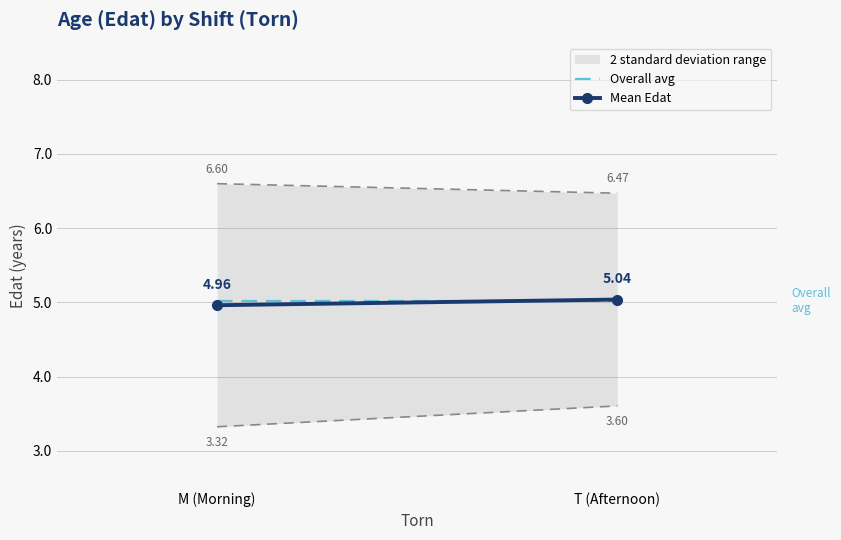

What is the average value of the Mean Edat series?

5.0